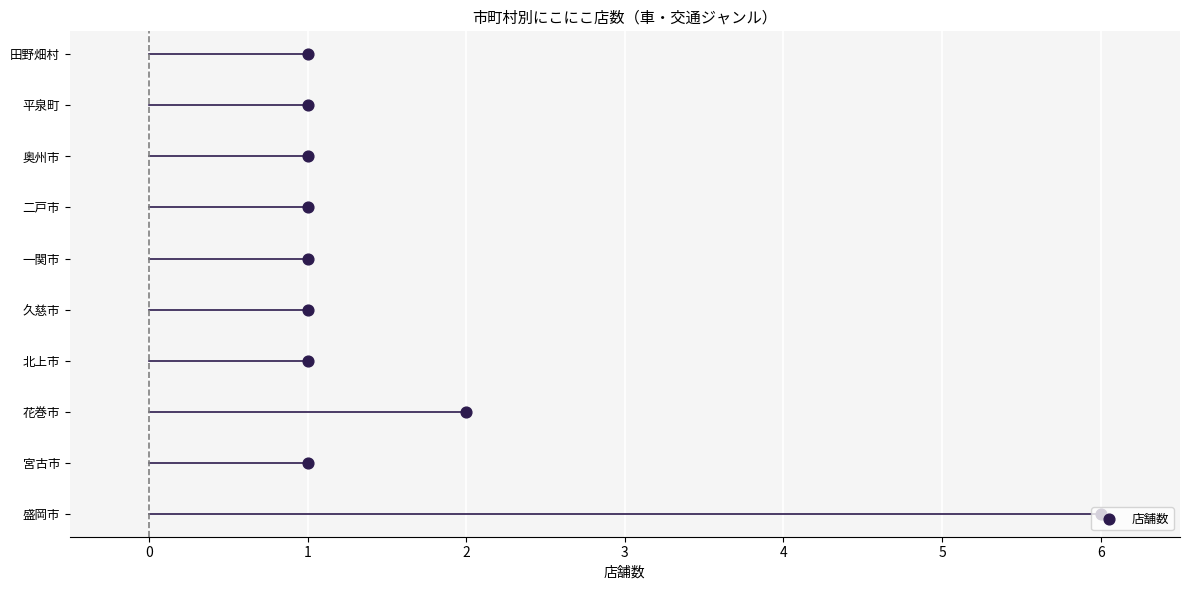

What is the change in value from 2 to 6?

+4